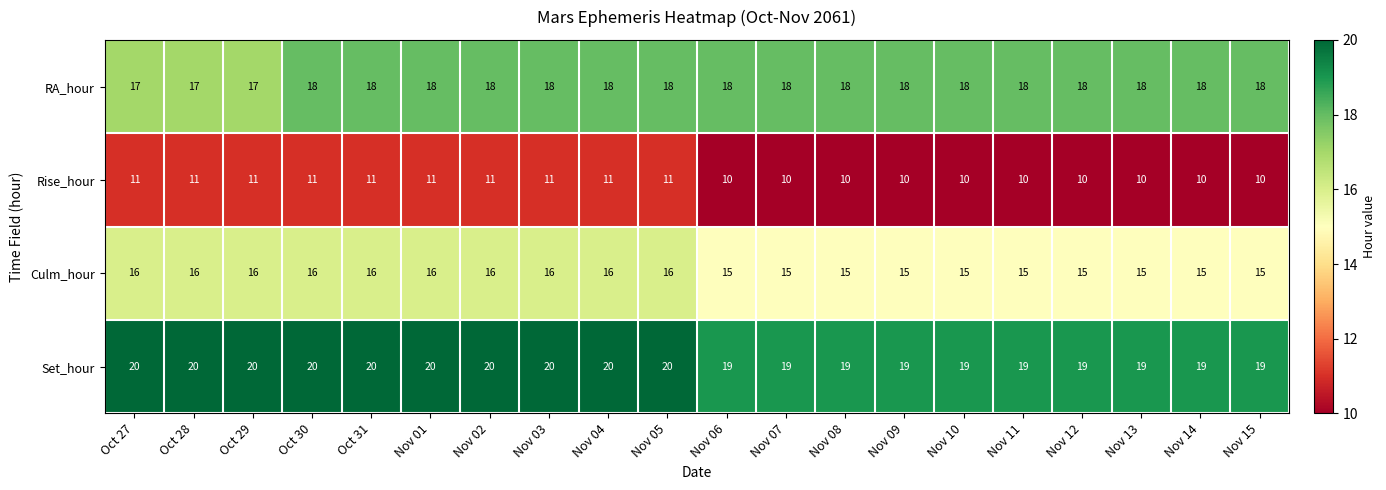

What is the difference between the highest and lowest values at Nov 09?

9